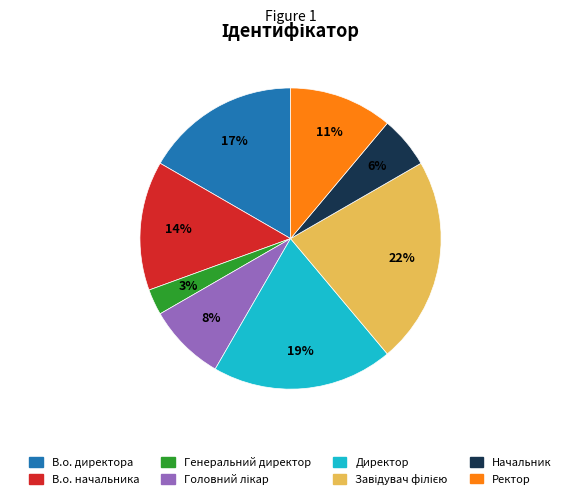

Which category has the smallest portion of the pie?

Генеральний директор